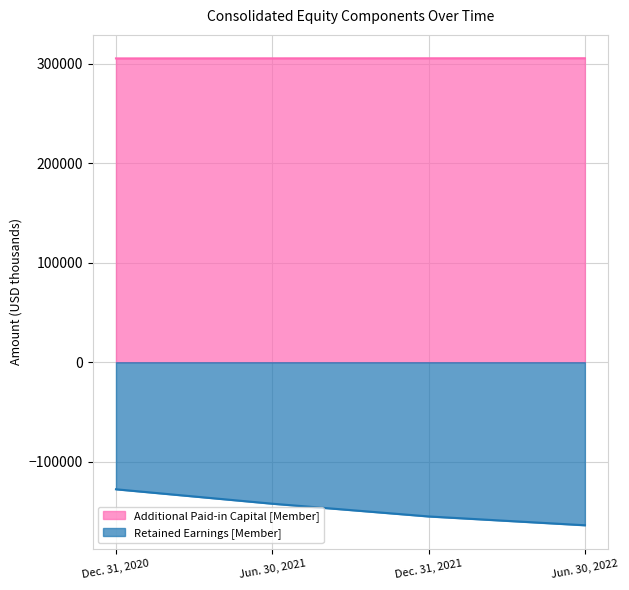

Does the chart have visible grid lines?

Yes